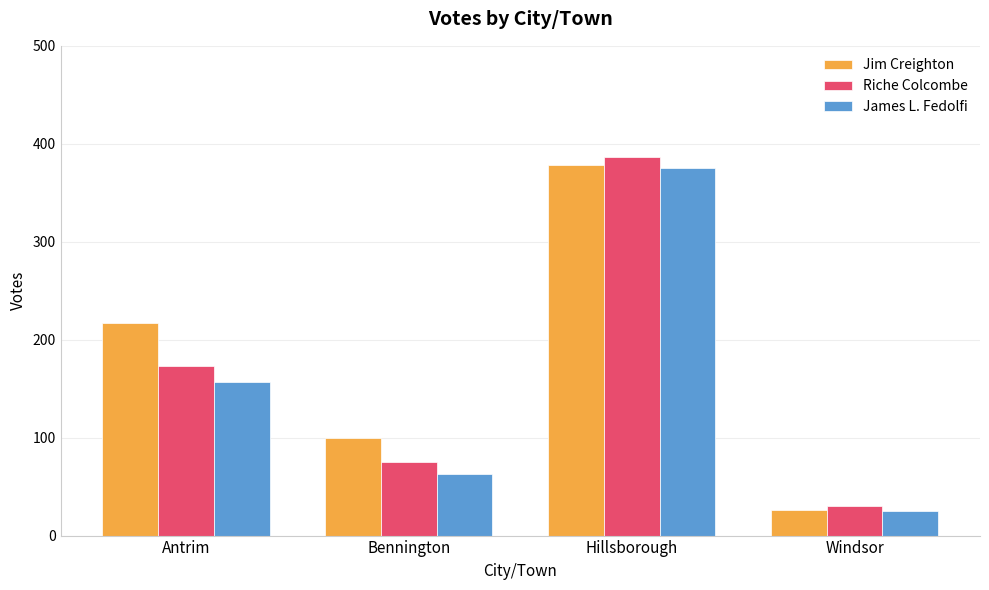

Is it true that James L. Fedolfi equals 375 at Hillsborough?

True